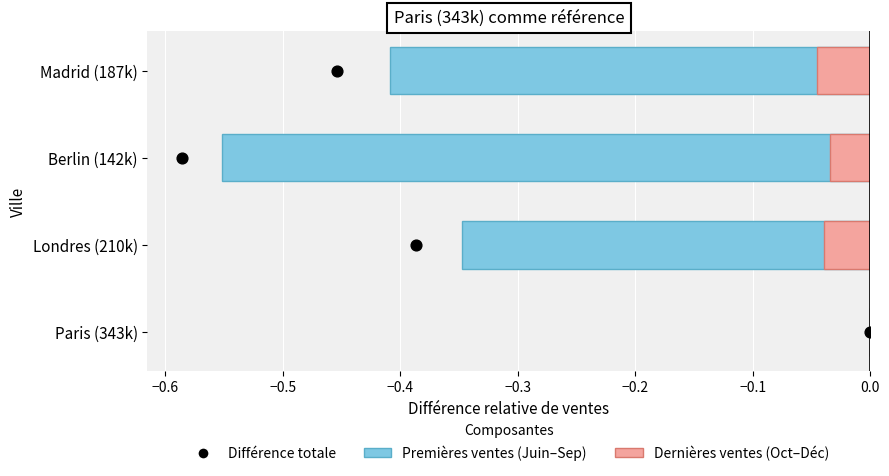

Is the value of Premières ventes (Juin–Sep) at −0.6 greater than the value of Différence totale at −0.5?

No